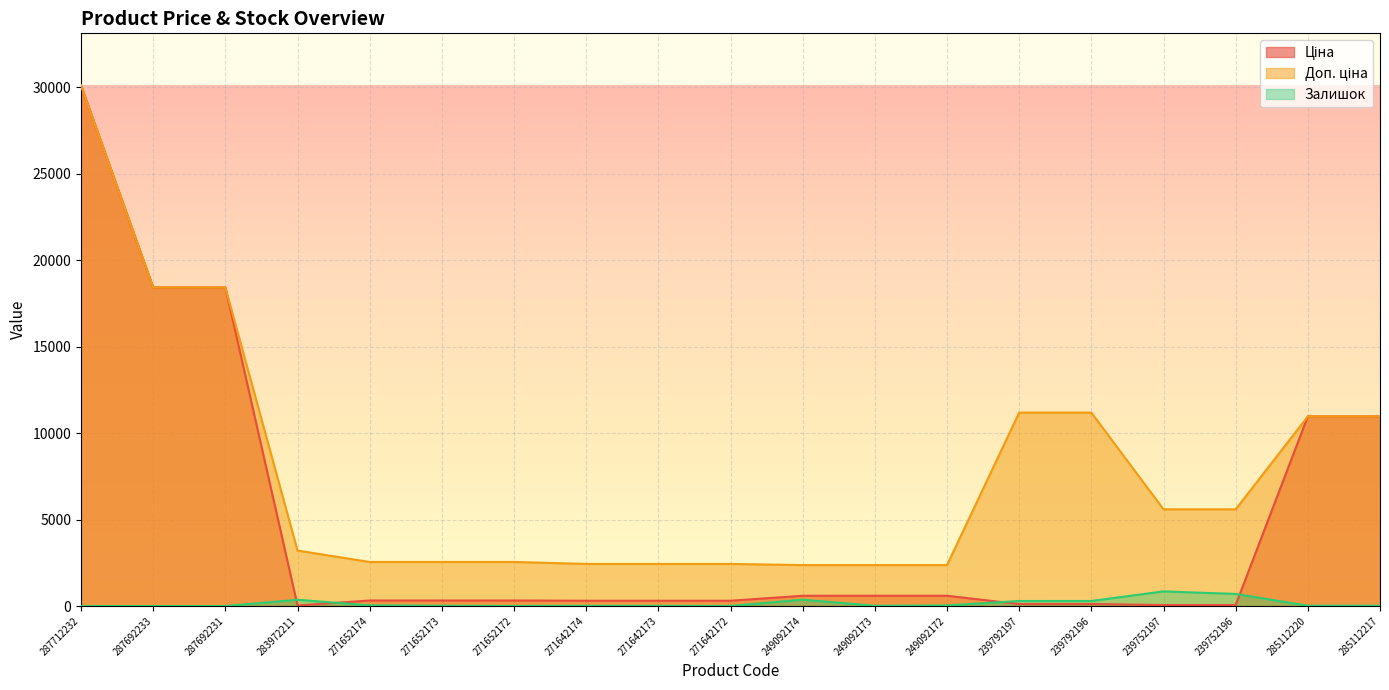

What is the difference between the second highest and minimum values in the Ціна series?

18388.8